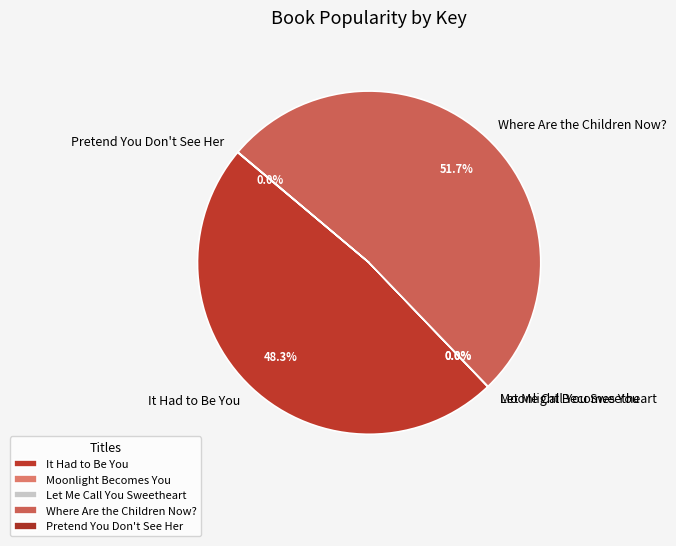

Is there a majority slice in this chart?

Yes